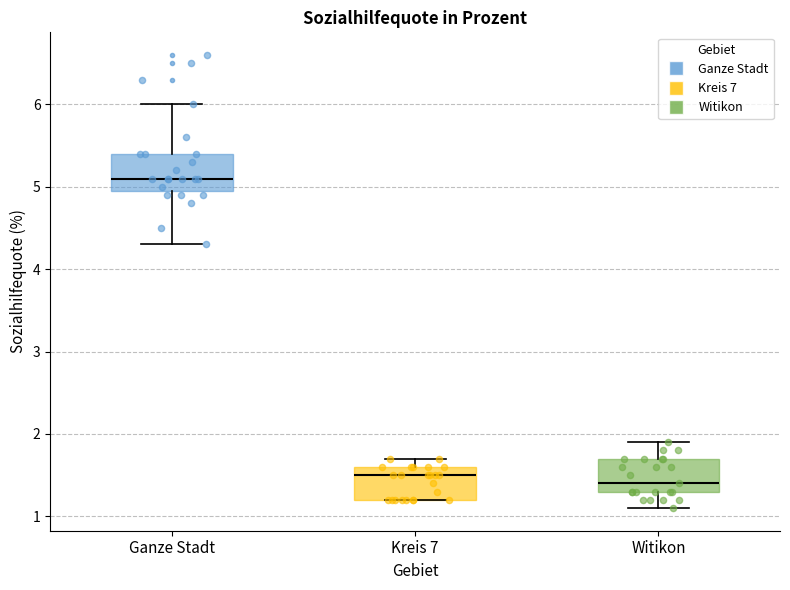

Where is the lower edge of the box for Ganze Stadt on the y-axis? The values are not printed on the chart, so give them approximately, as read against the axis.

5.0